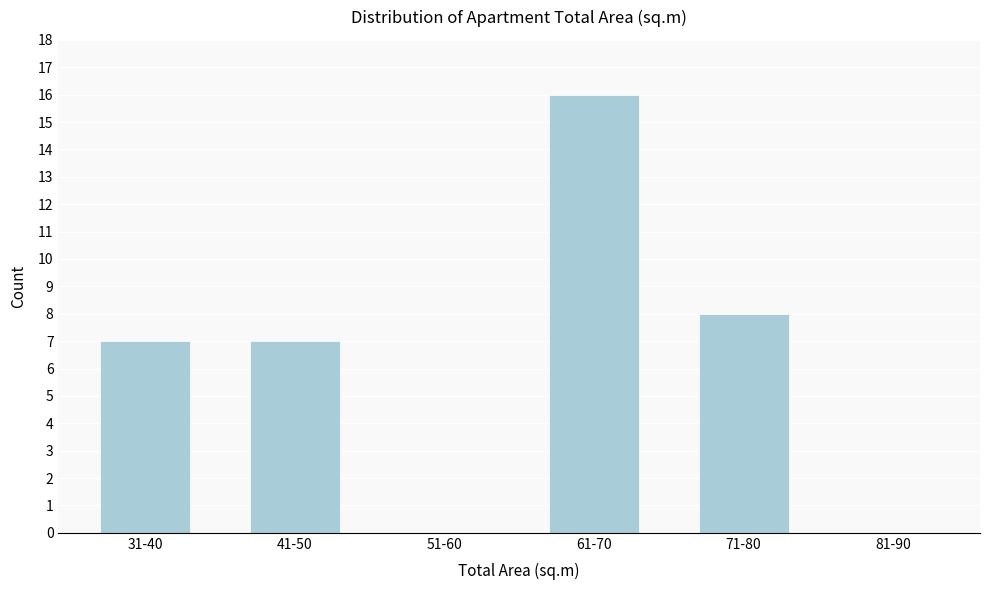

Reading right to left, what are all the values shown in this chart?

81-90=0	71-80=8	61-70=16	51-60=0	41-50=7	31-40=7